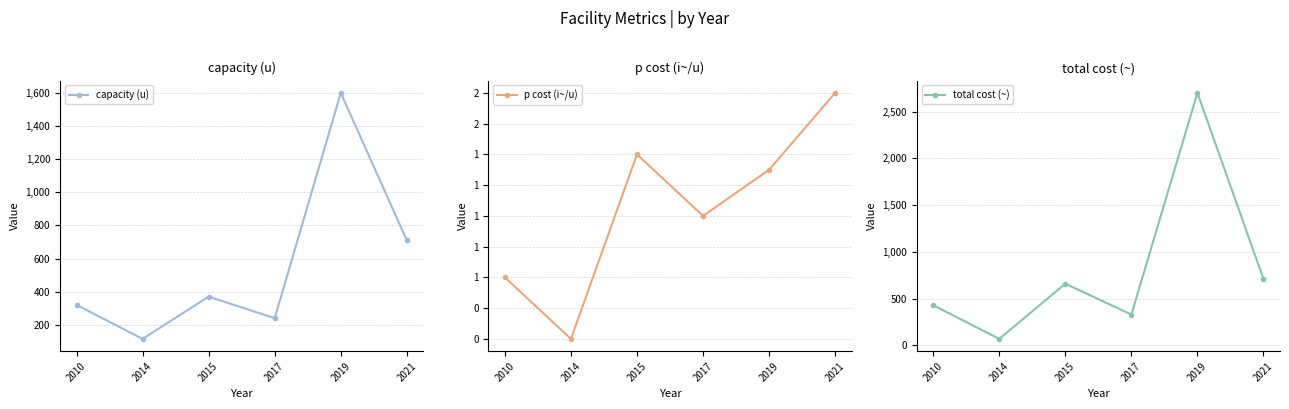

What is the sum of the capacity (u) values at 2017 and 2014?

355